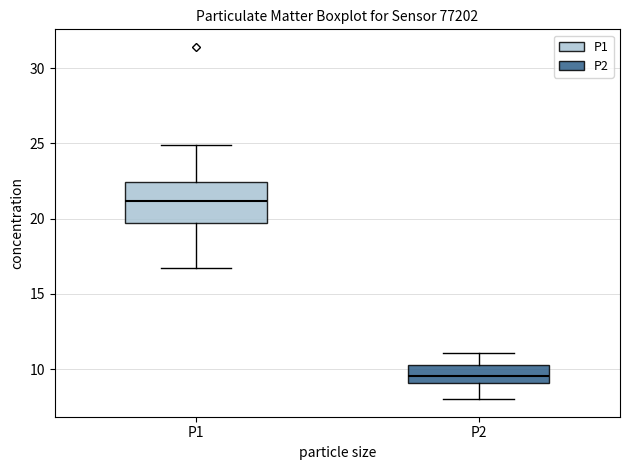

Which box is the tallest, from its lower edge to its upper edge?

P1